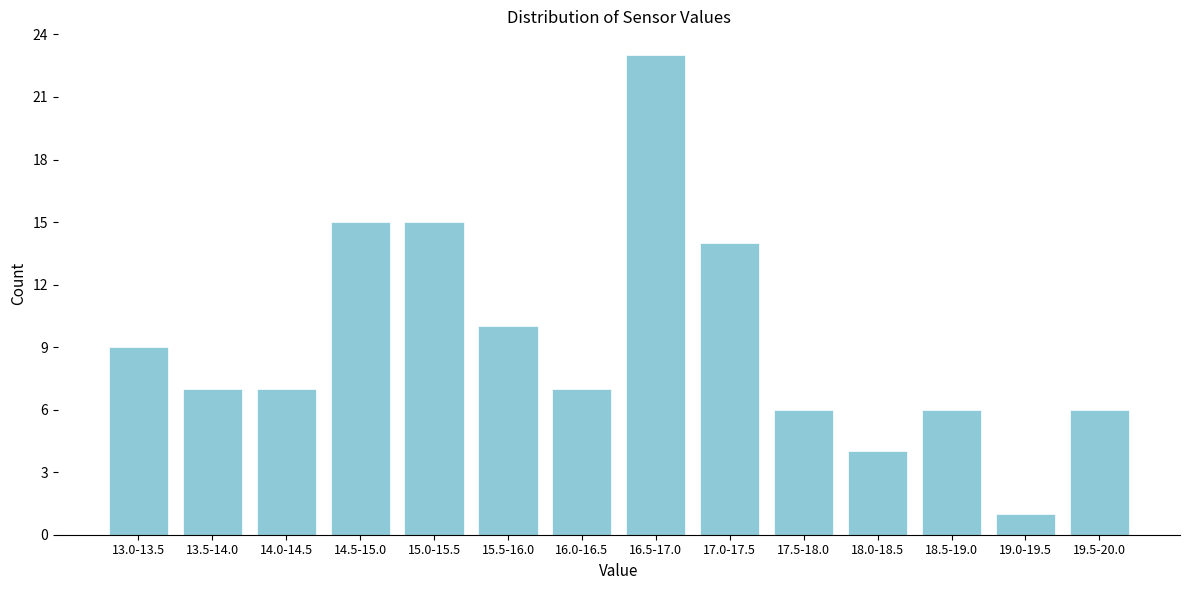

Reading right to left, transcribe all the data shown in this chart.

19.5-20.0=6	19.0-19.5=1	18.5-19.0=6	18.0-18.5=4	17.5-18.0=6	17.0-17.5=14	16.5-17.0=23	16.0-16.5=7	15.5-16.0=10	15.0-15.5=15	14.5-15.0=15	14.0-14.5=7	13.5-14.0=7	13.0-13.5=9